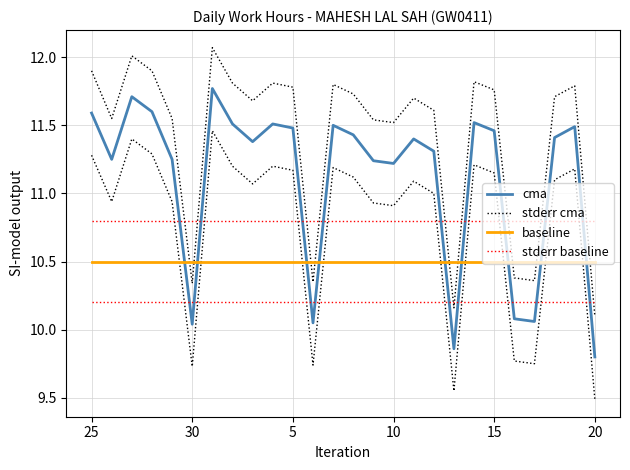

Is this an area chart (filled region under the line)?

No